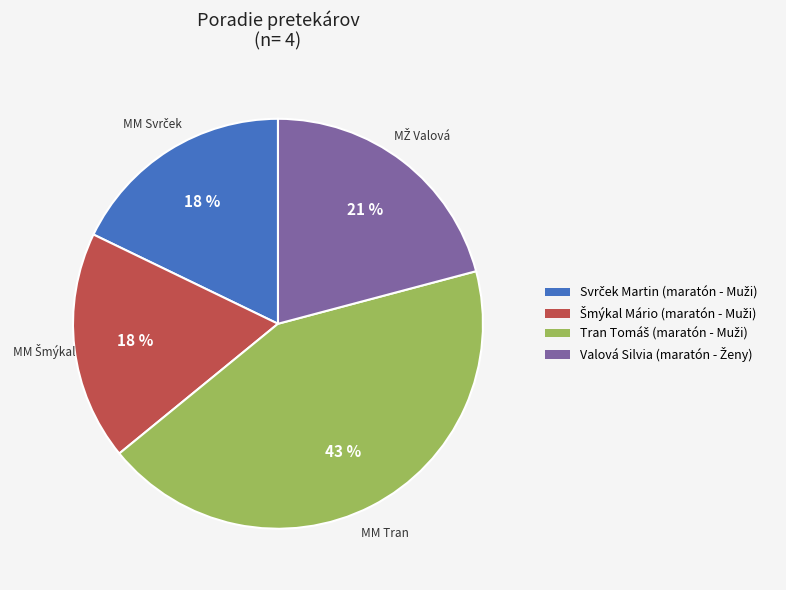

To the nearest percent, what is the difference between the largest and smallest slice percentages?

25%